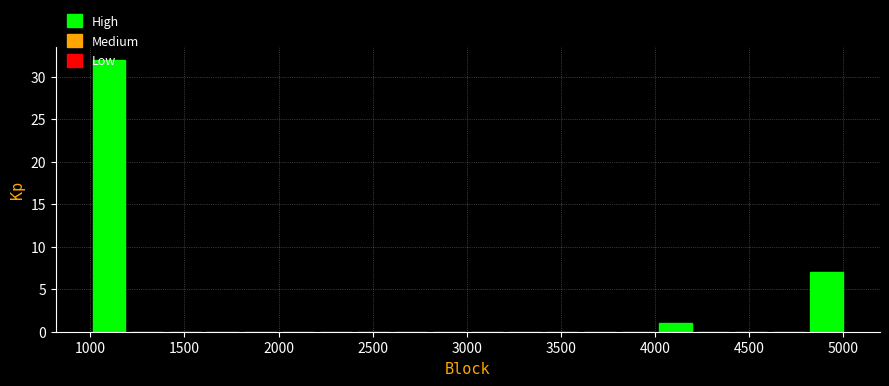

Reading left to right, transcribe this chart: for each bar, give the range it covers on the x-axis and its height. Neither the bar edges nor the heights are printed on the chart, so give them approximately, as read against the axes.

1000 to 1200: 32
1200 to 1400: 0
1400 to 1600: 0
1600 to 1800: 0
1800 to 2000: 0
2000 to 2200: 0
2200 to 2400: 0
2400 to 2600: 0
2600 to 2800: 0
2800 to 3000: 0
3000 to 3200: 0
3200 to 3400: 0
3400 to 3600: 0
3600 to 3800: 0
3800 to 4000: 0
4000 to 4200: 1
4200 to 4400: 0
4400 to 4600: 0
4600 to 4800: 0
4800 to 5000: 7